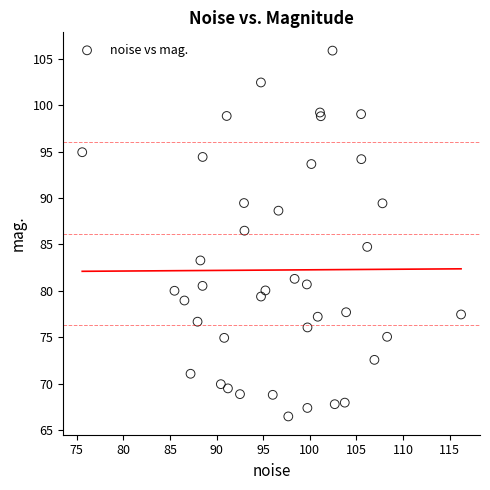

What Y value in the scatter plot is closest to 86?

86.5